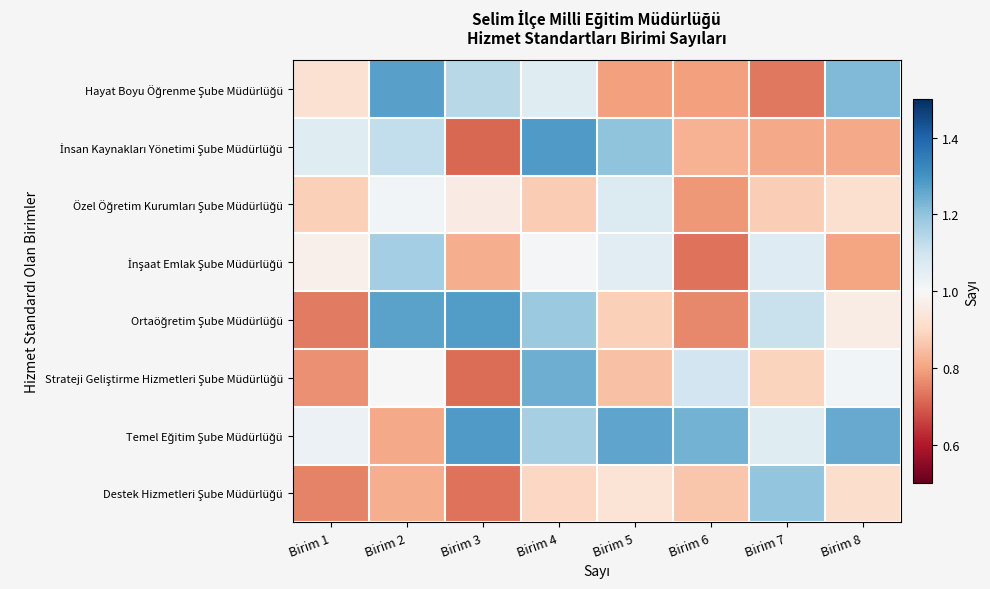

Where does the İnşaat Emlak Şube Müdürlüğü series first go above 1?

Birim 2